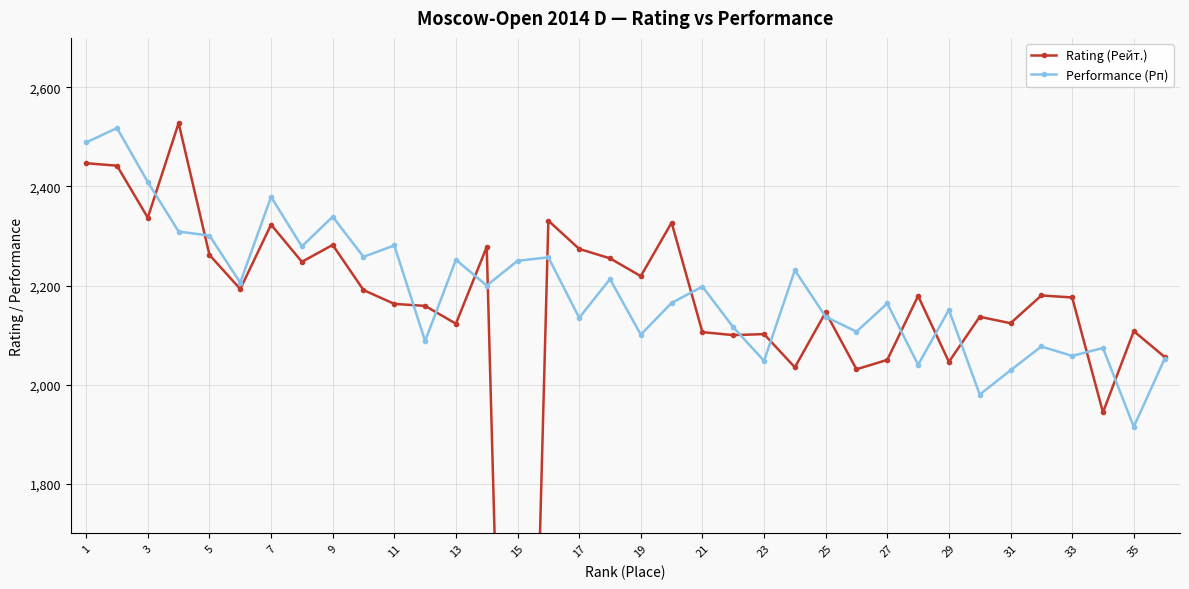

What is the highest value of the Rating (Рейт.) series?

2528